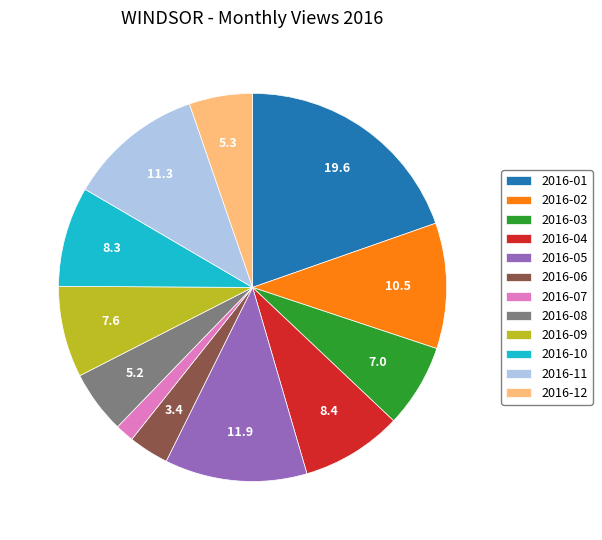

What is the ratio of the value at 2016-02 to the value at 2016-05?

0.9